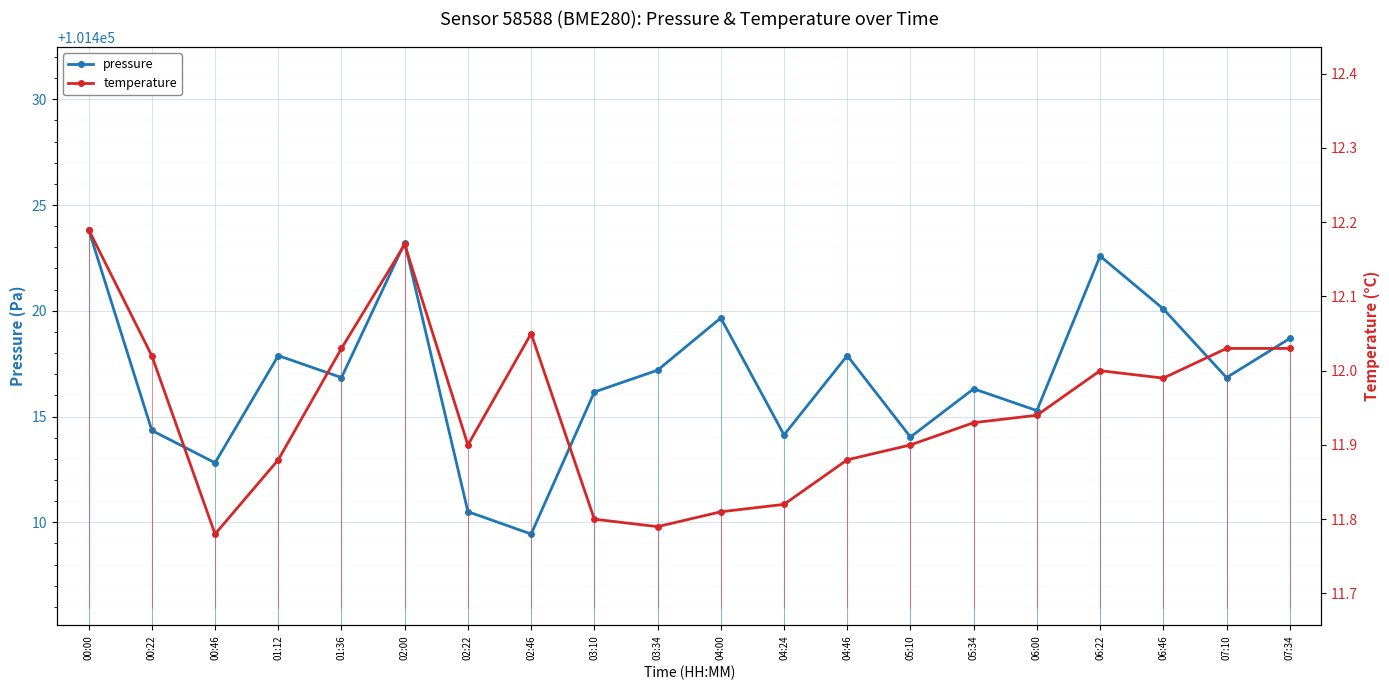

Rank the series at 00:46 from lowest to highest value.

temperature, pressure